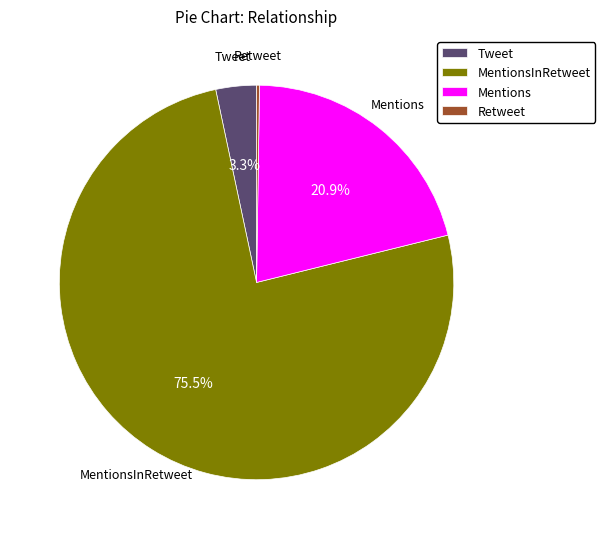

How much of the chart is everything except Mentions?

79.1%